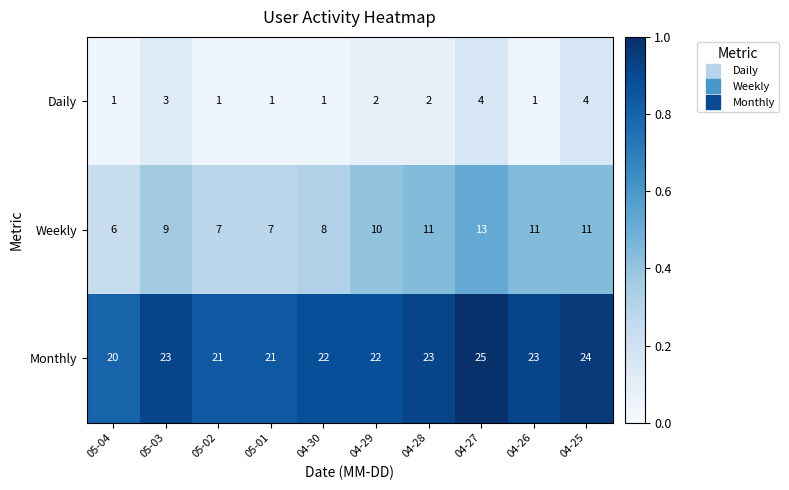

What is the total value across all series at 04-30?

31